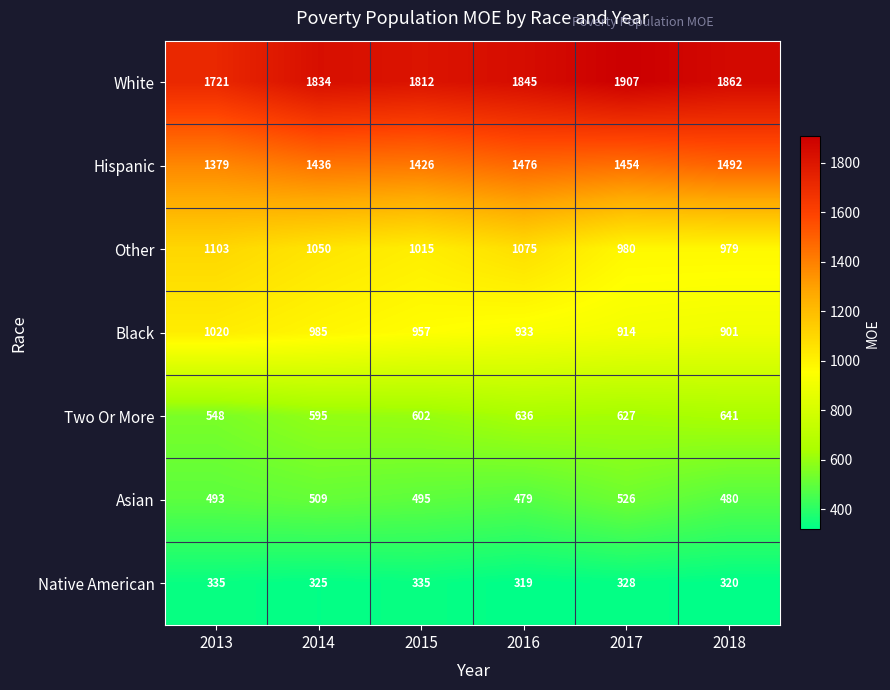

Is the value of Native American at 2014 greater than the value of Asian at 2013?

No